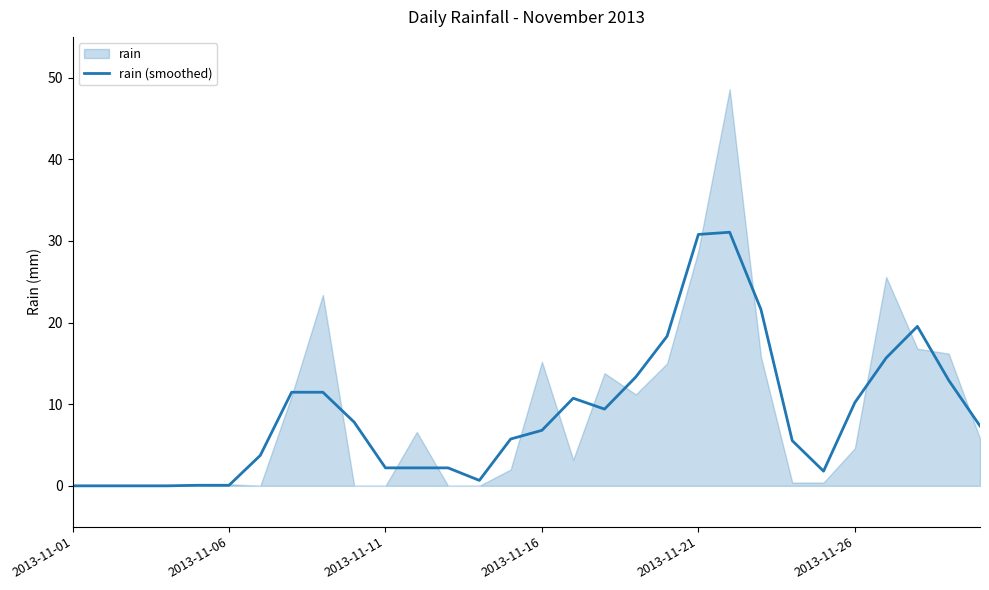

What is the highest value of the rain (smoothed) series?

31.1